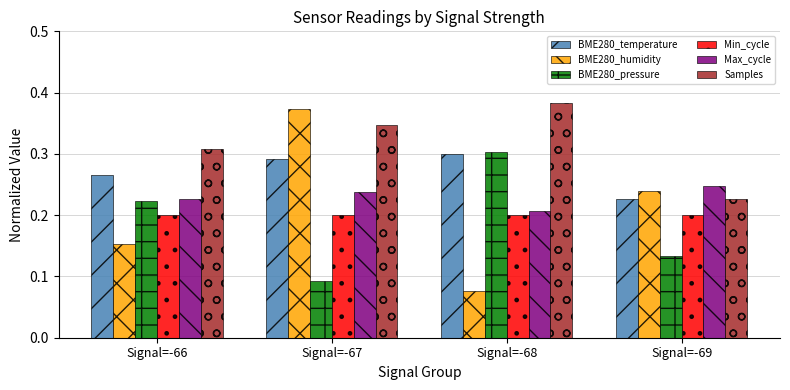

At Signal=-67, list the series in order from largest to smallest.

BME280_humidity, Samples, BME280_temperature, Max_cycle, Min_cycle, BME280_pressure